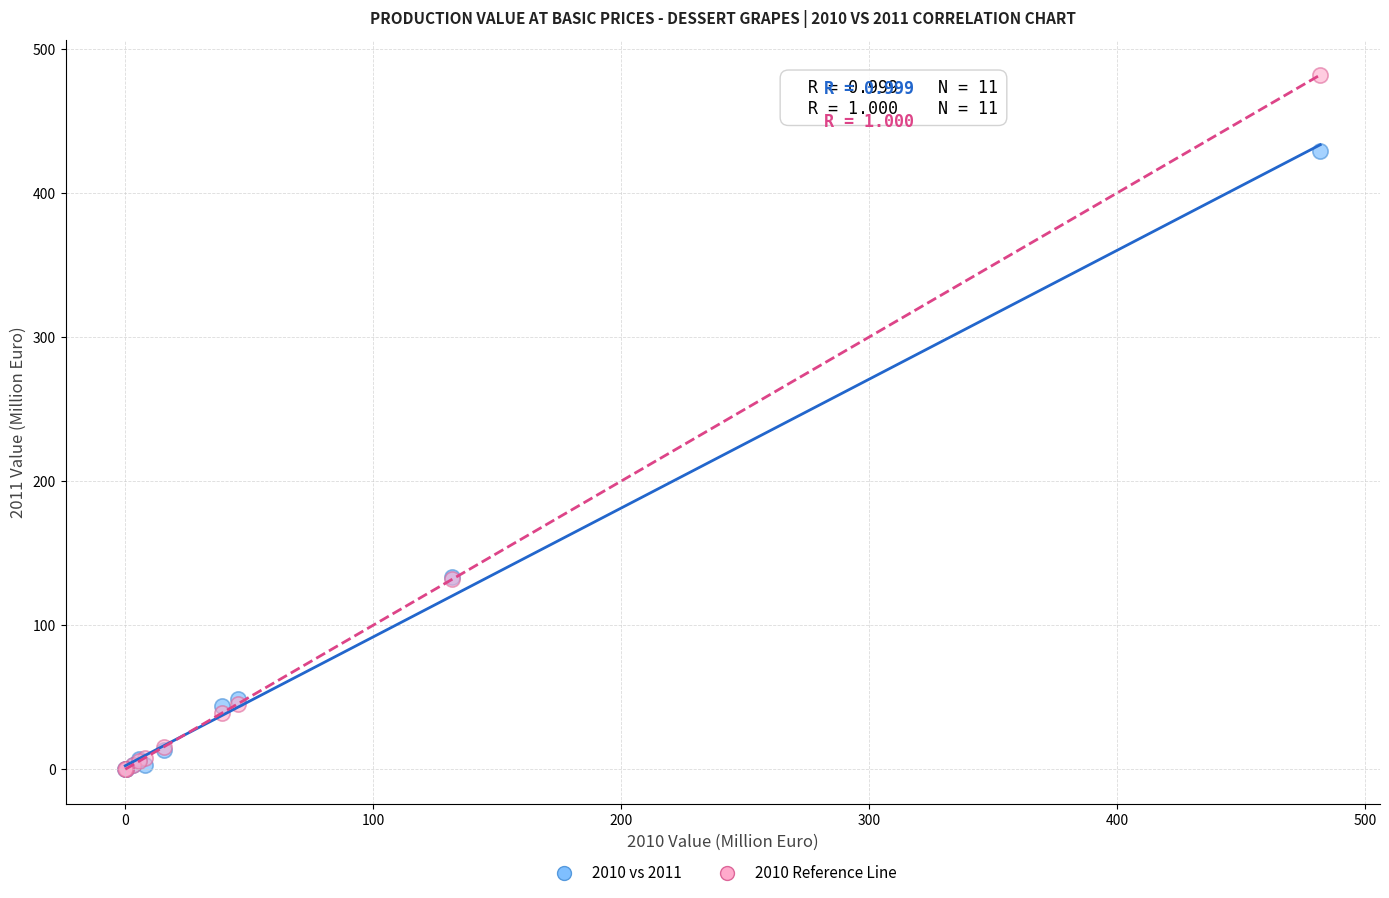

Which series reaches the maximum Y coordinate?

2010 Reference Line